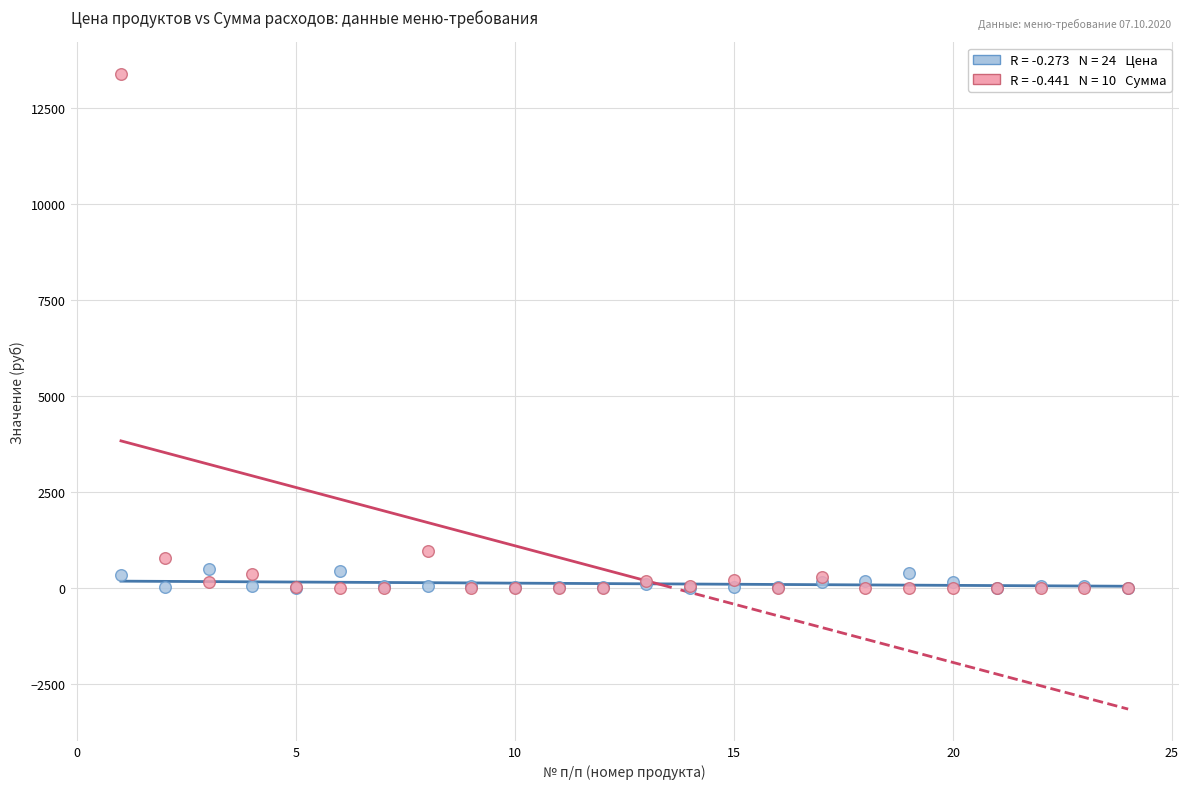

Across all series, what Y value is closest to 6699?

981.4